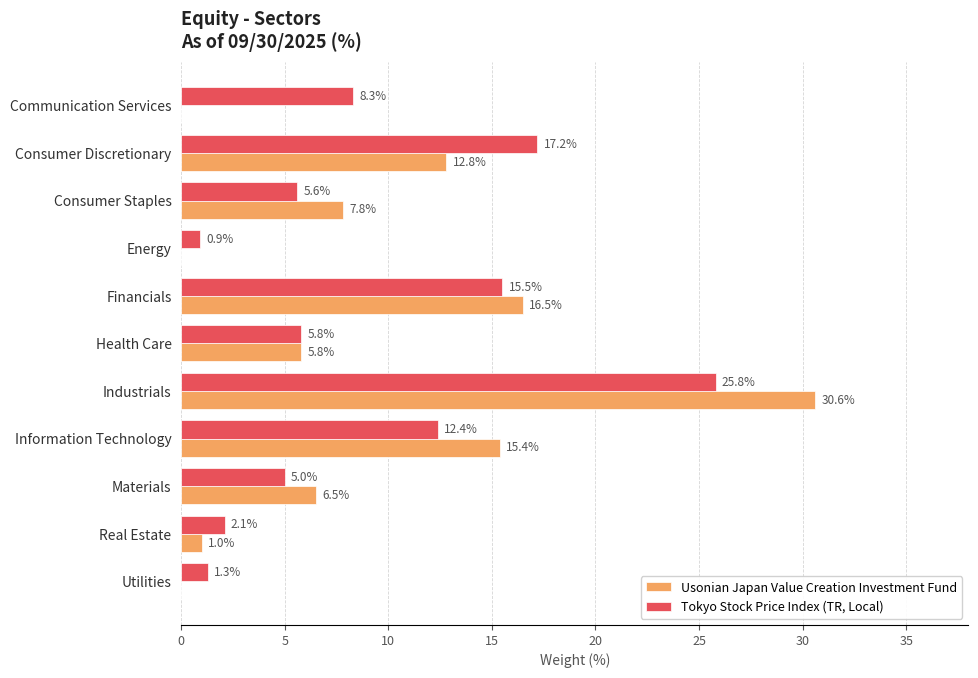

What is the maximum value for Usonian Japan Value Creation Investment Fund?

30.6